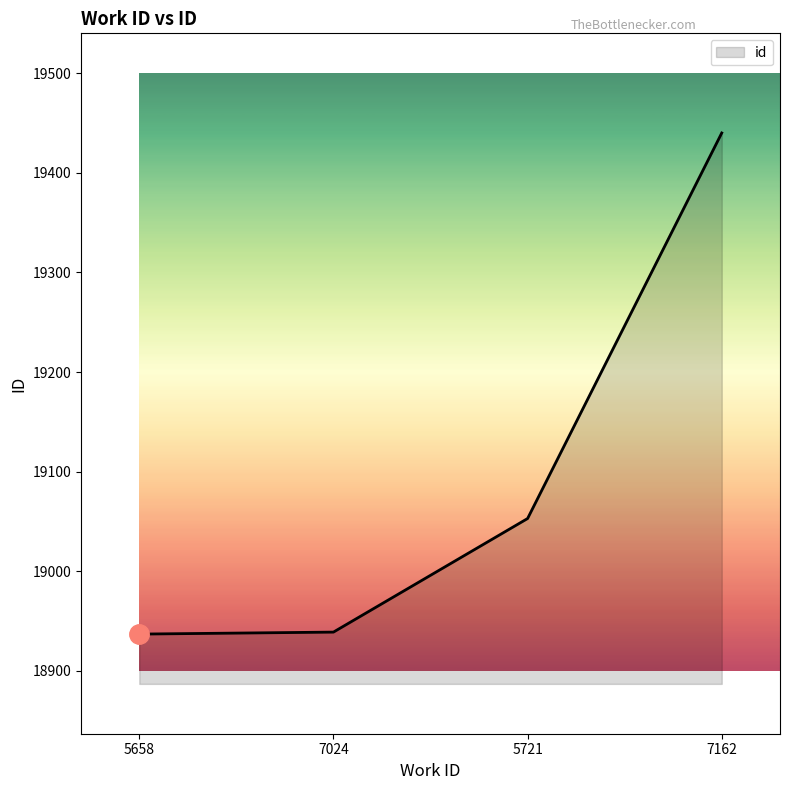

What is the greatest value displayed?

19440